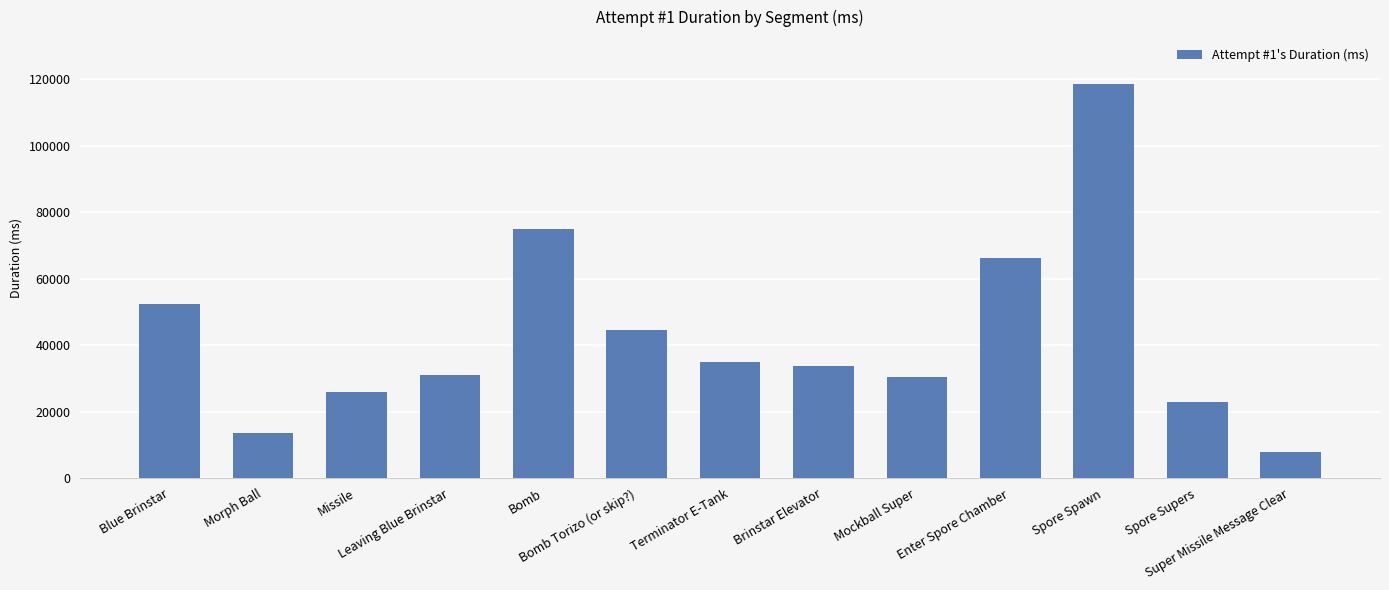

What is the smallest value displayed?

7973